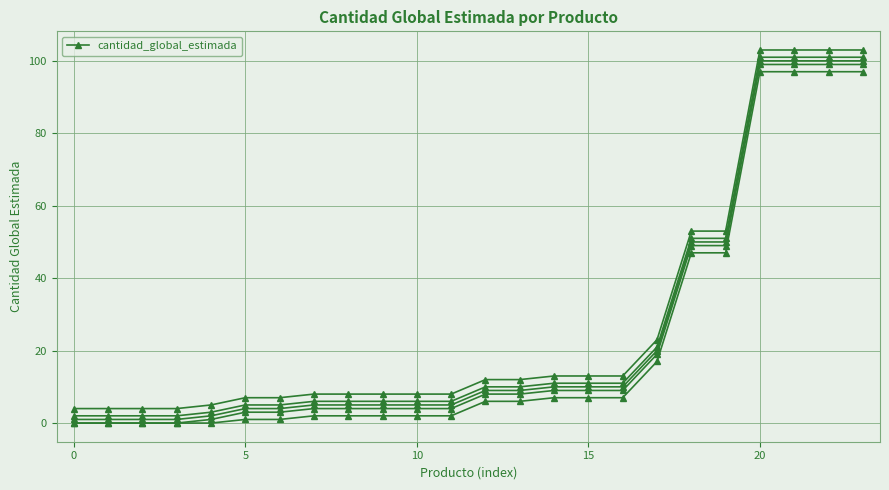

True or false: the data shows 2 at 0.

False